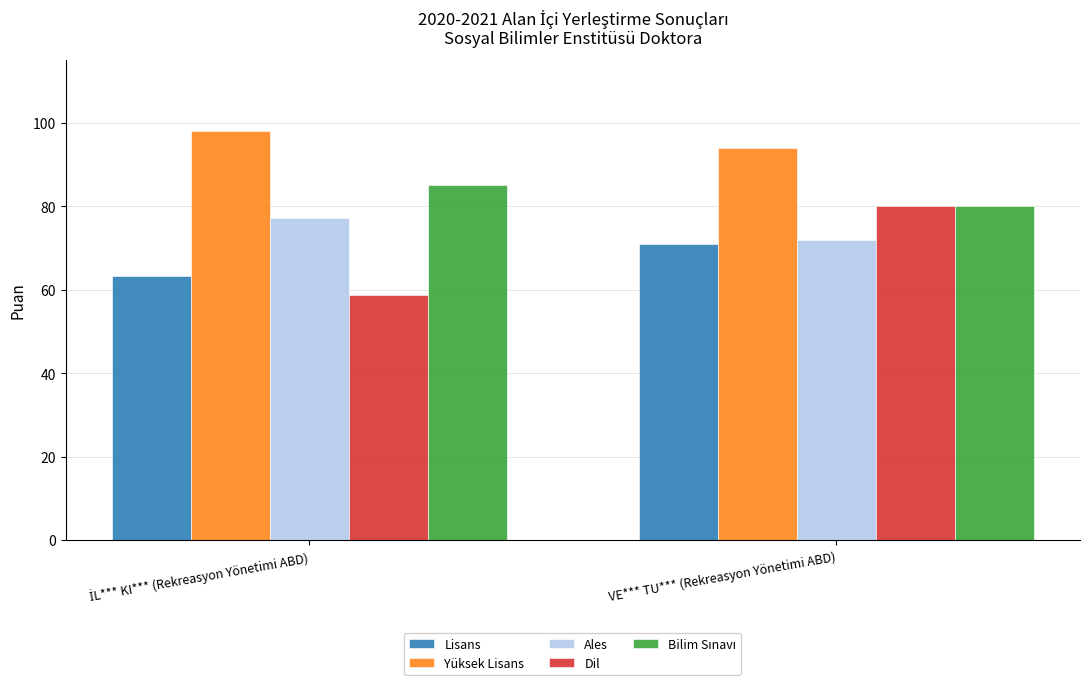

What is the maximum value for Ales?

77.3